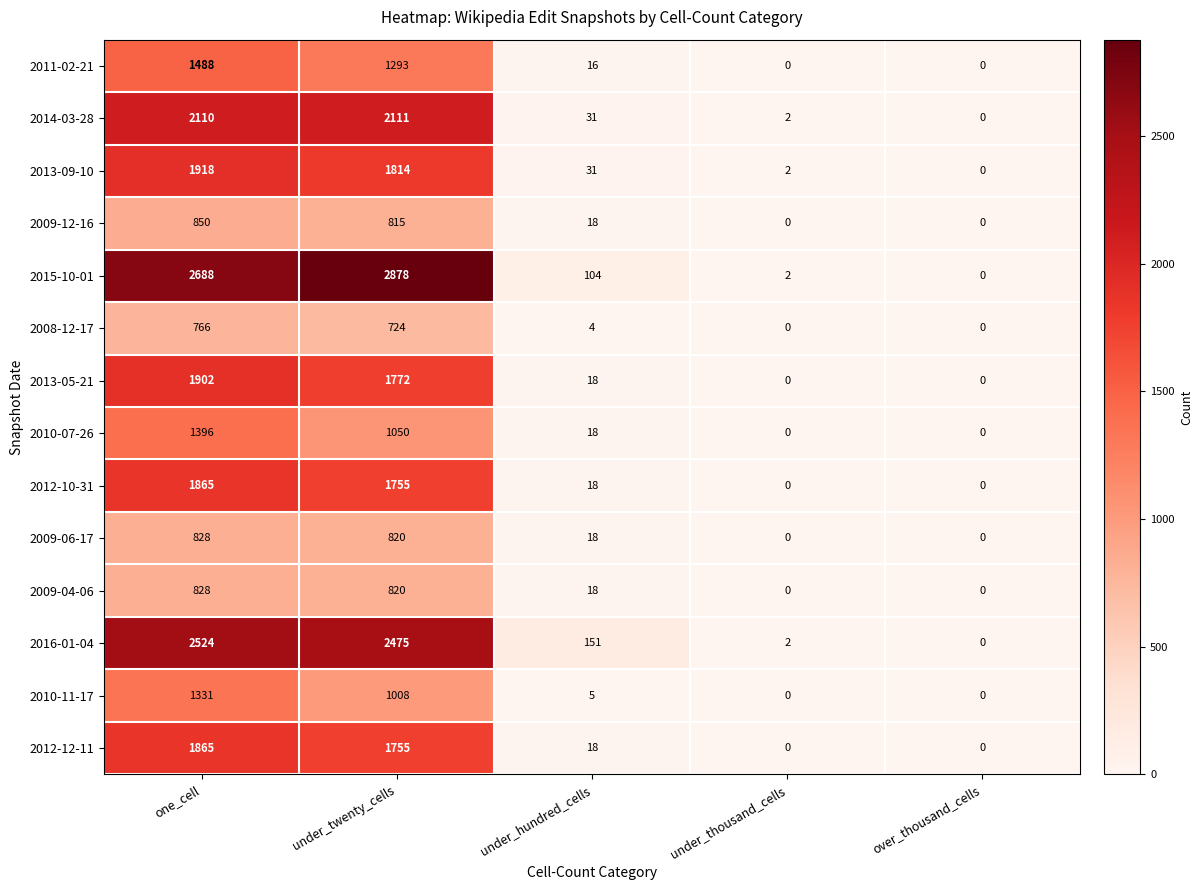

The 2013-05-21 series shows 0 at under_thousand_cells. True or false?

True